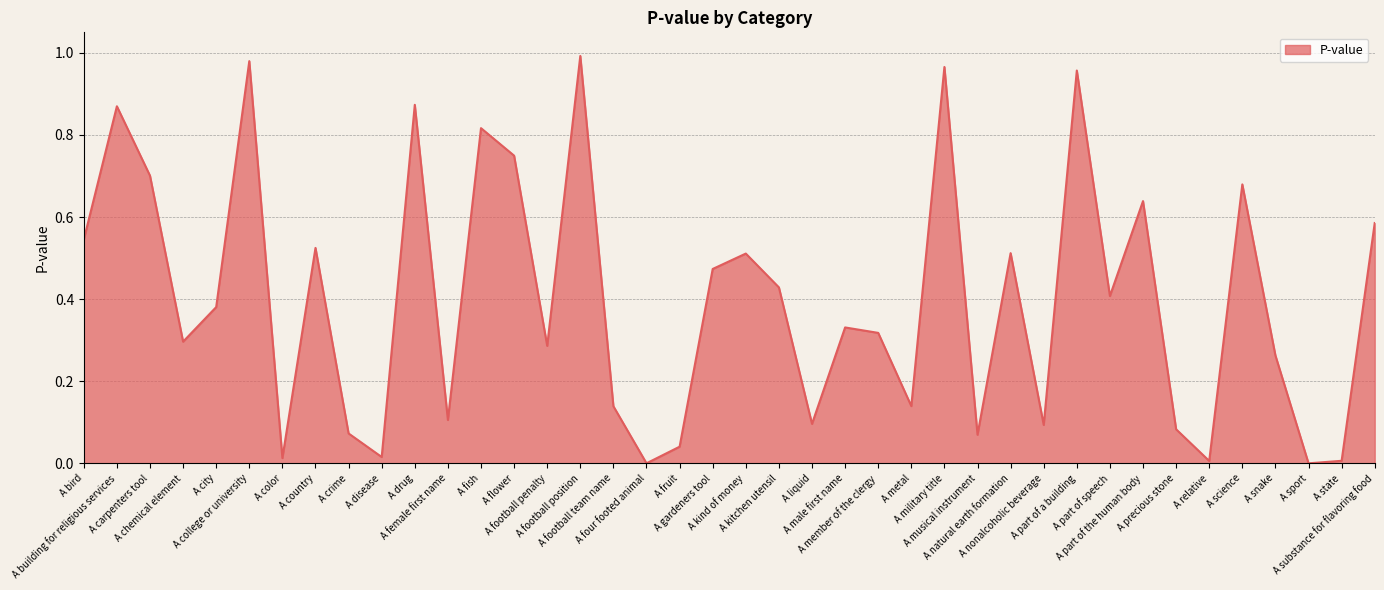

How many interior local valleys (lower than both neighbors) does the data have?

13